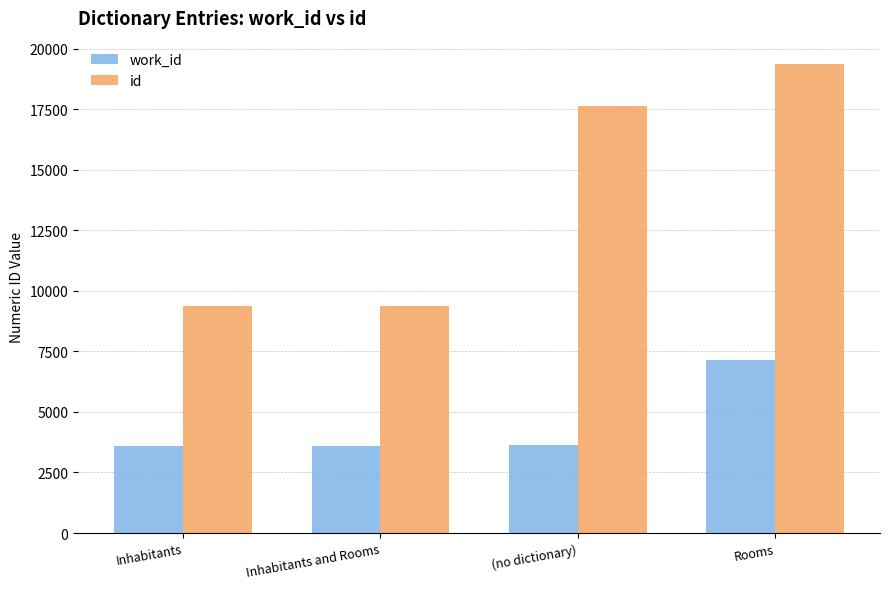

Read the id value at Inhabitants.

9356